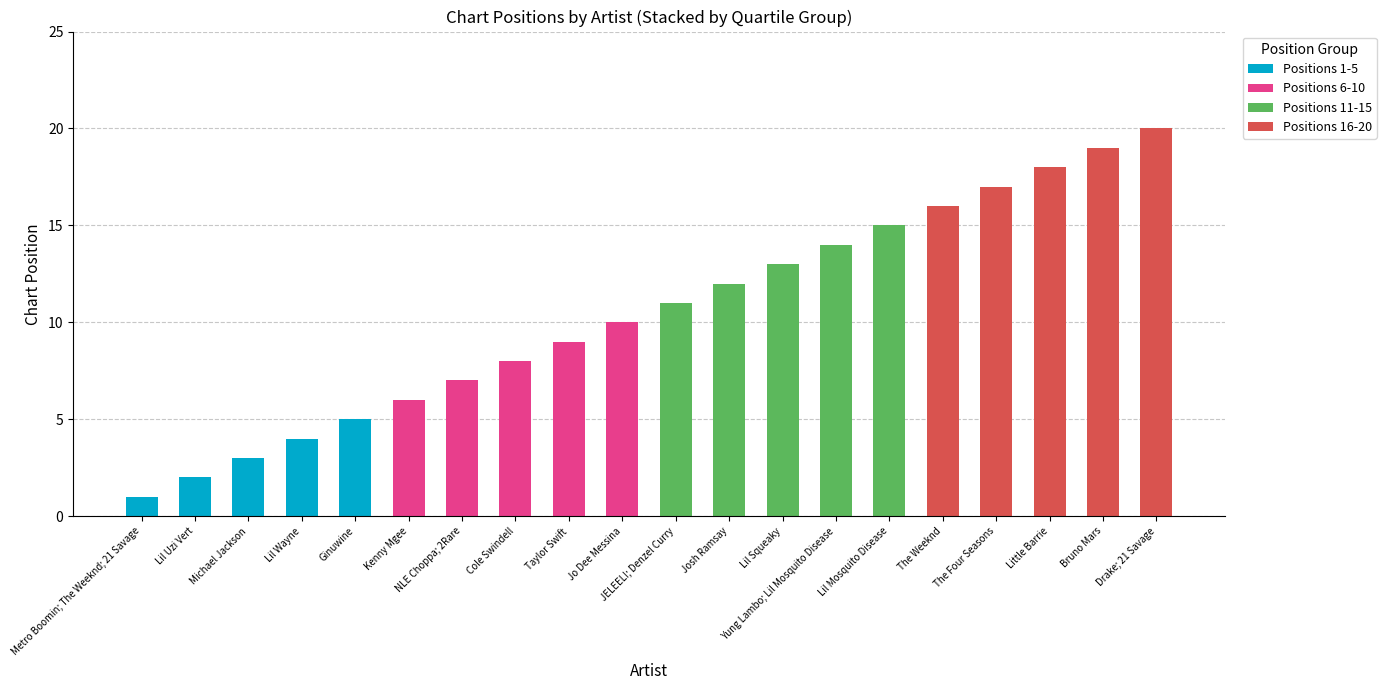

What is the total value across all series at Lil Uzi Vert?

2